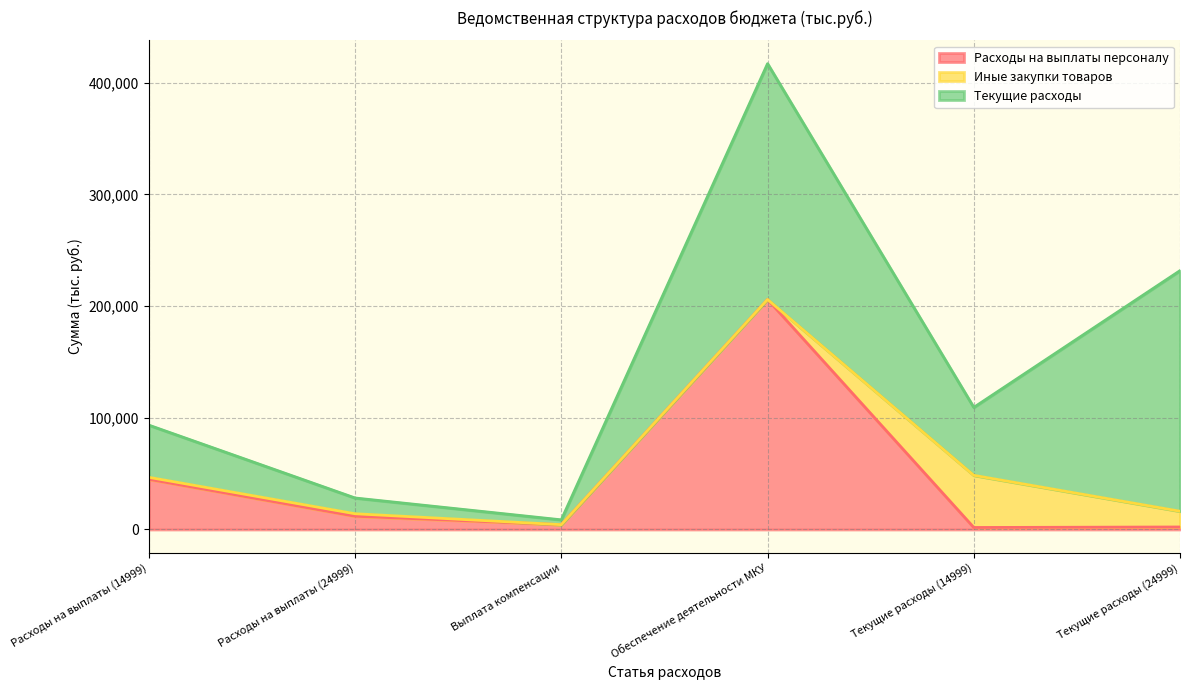

True or false: Текущие расходы has more than 0 interior local peaks.

True